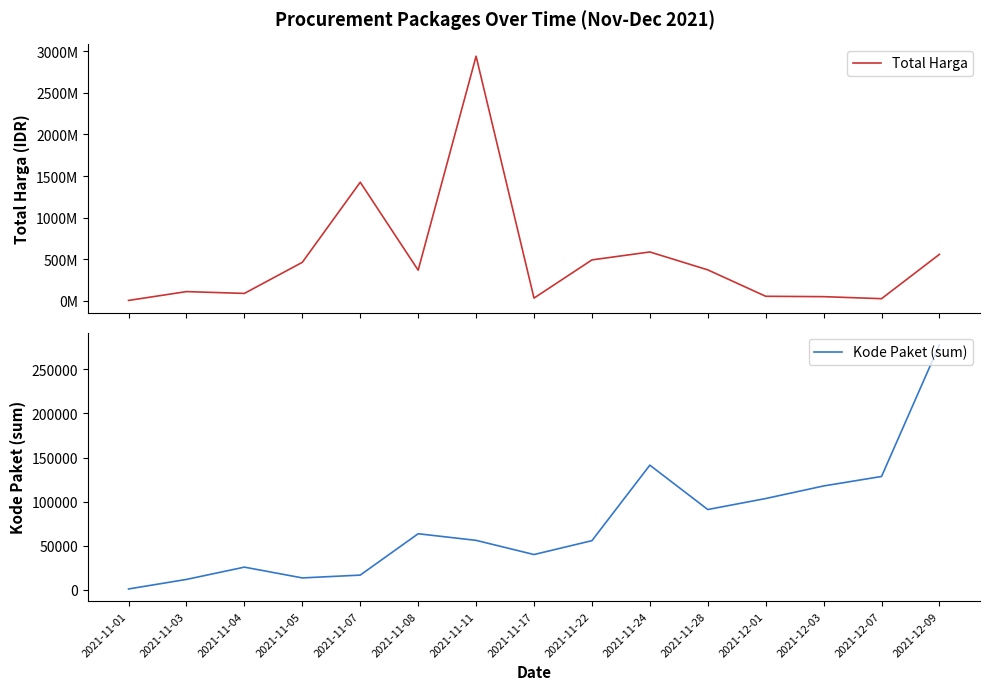

True or false: Kode Paket (sum) has more than 1 points higher than both neighbors.

True